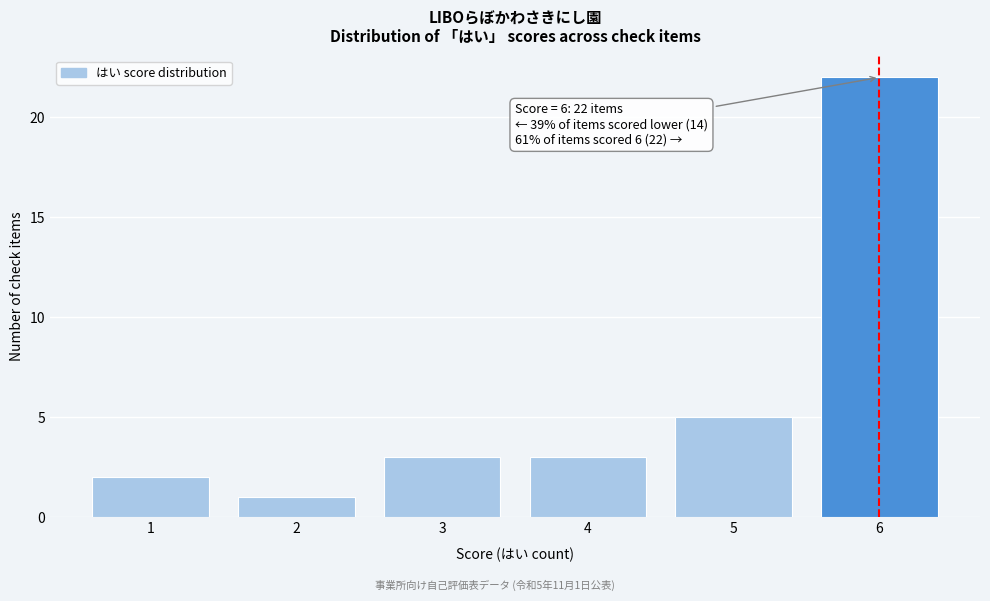

Over which range of the x-axis is the bar tallest?

5.5 to 6.5